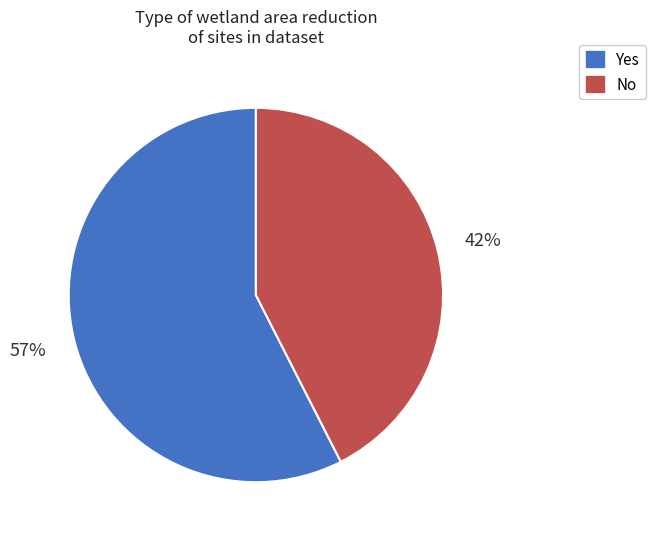

To the nearest percent, what is the average slice percentage?

50%